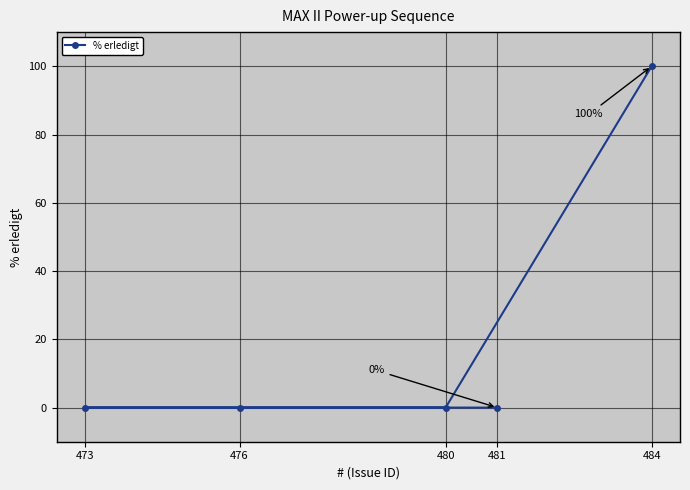

Is it true that the value at 481 is 0?

True